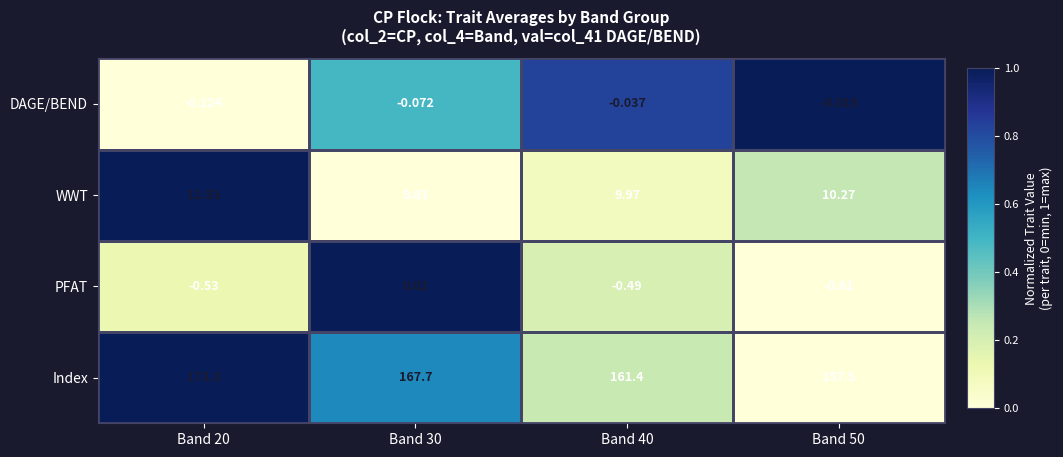

At Band 20, list the series in order from largest to smallest.

Index, WWT, DAGE/BEND, PFAT